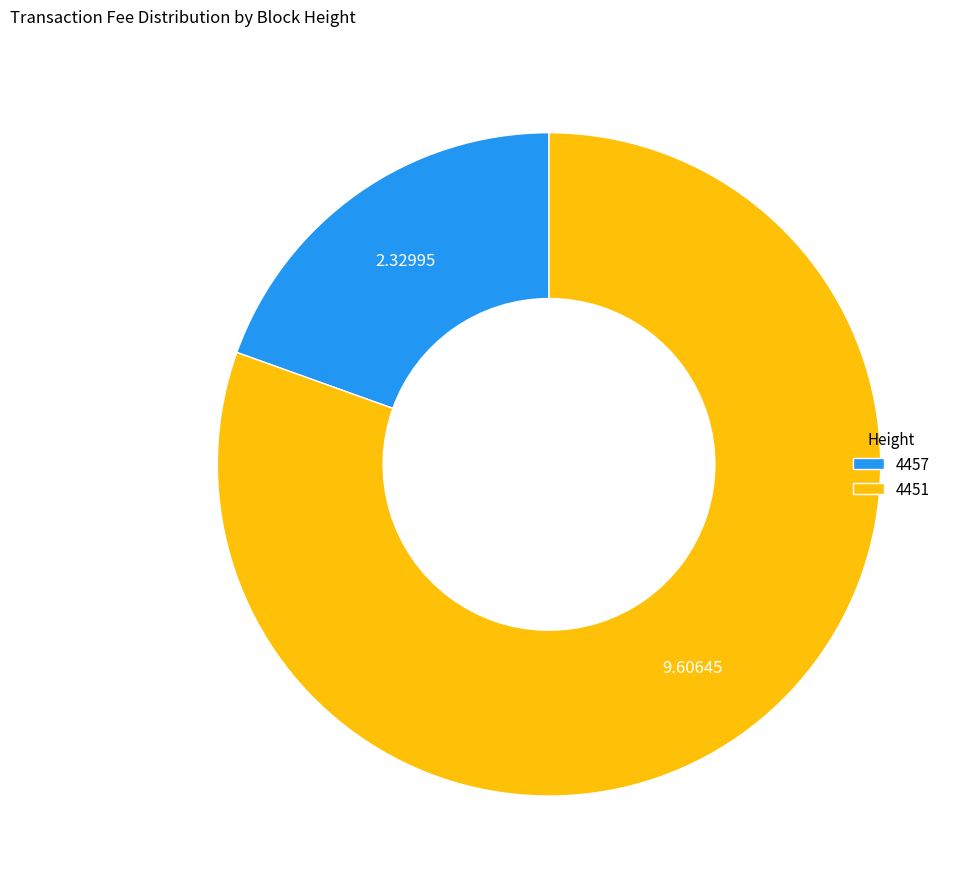

Which slice is the largest?

4451